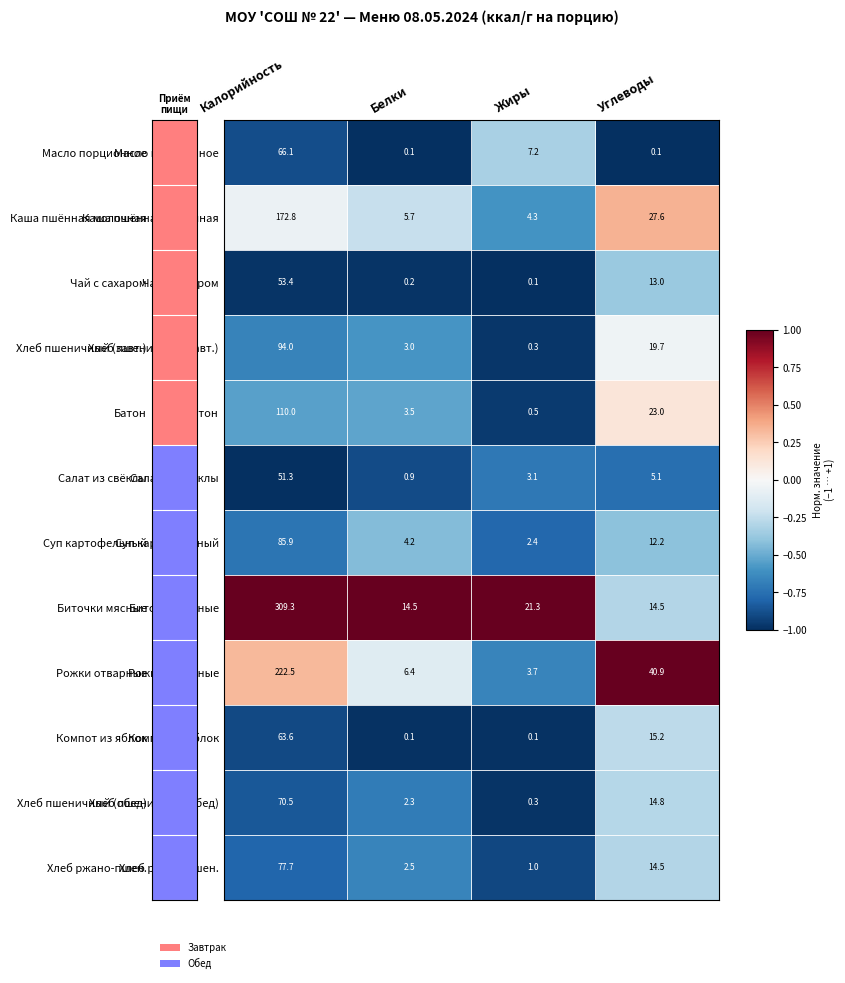

Which category has the lowest value in the Каша пшённая молочная series?

Жиры